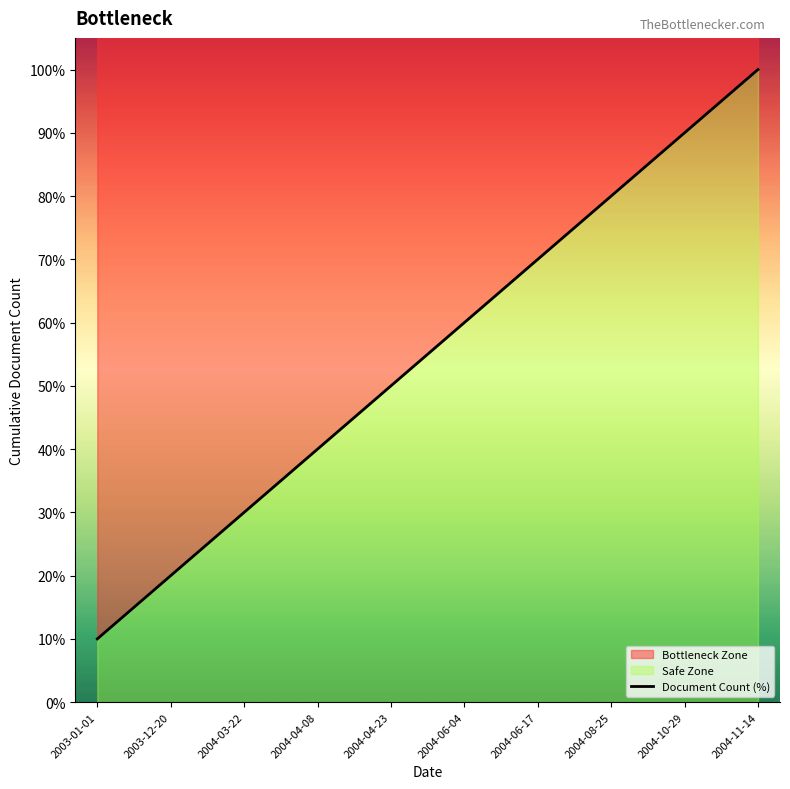

Where is the data nearest to the value 55?

2004-04-23